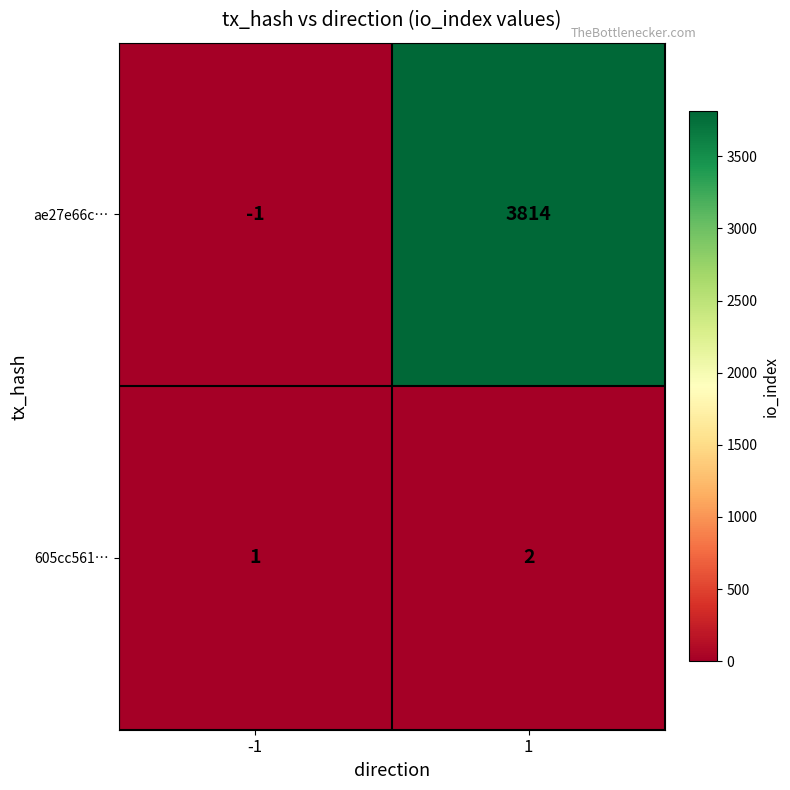

True or false: ae27e66c… has a value of 3814 at 1.

True